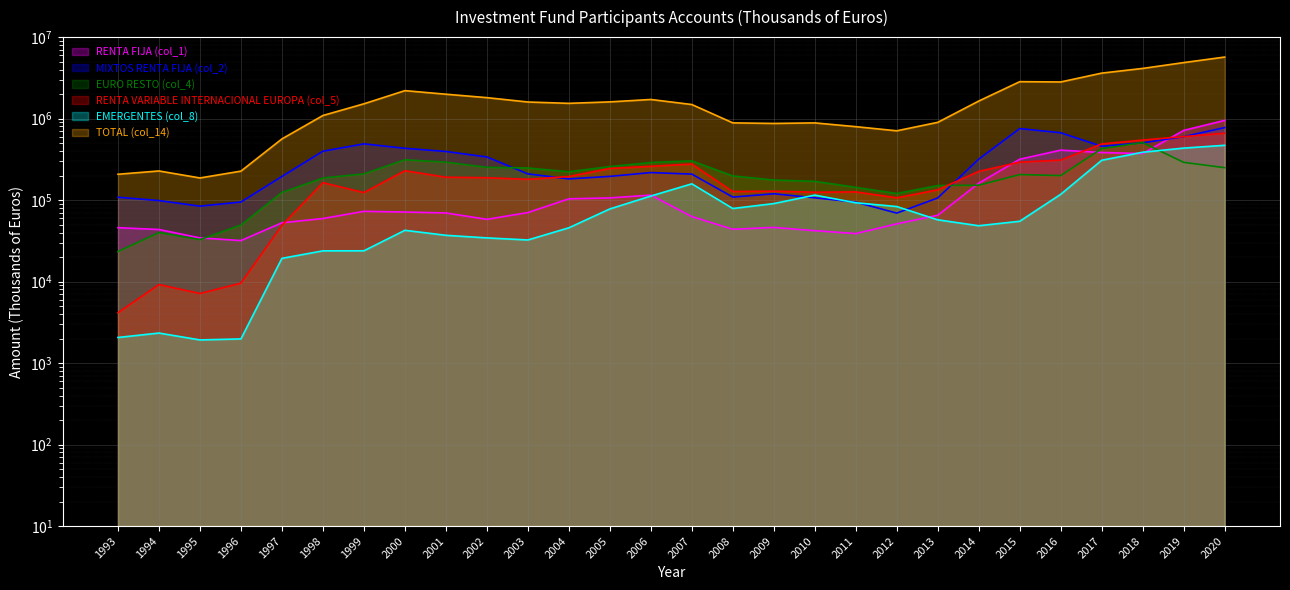

Rank the series by their maximum value, from highest to lowest.

TOTAL (col_14), RENTA FIJA (col_1), MIXTOS RENTA FIJA (col_2), RENTA VARIABLE INTERNACIONAL EUROPA (col_5), EURO RESTO (col_4), EMERGENTES (col_8)